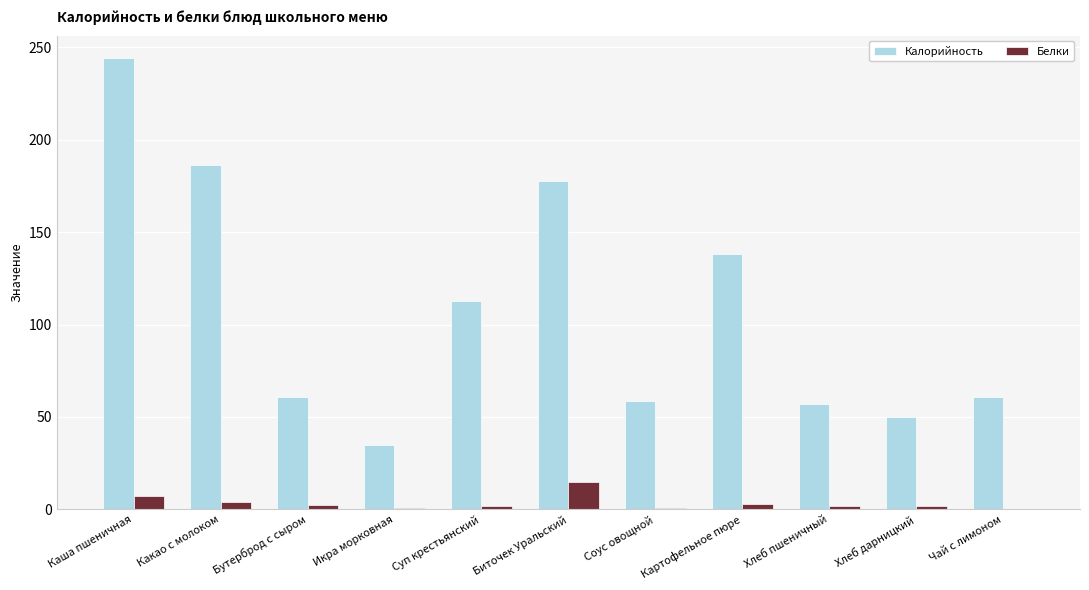

Where does the Калорийность series first go above 61?

Каша пшеничная